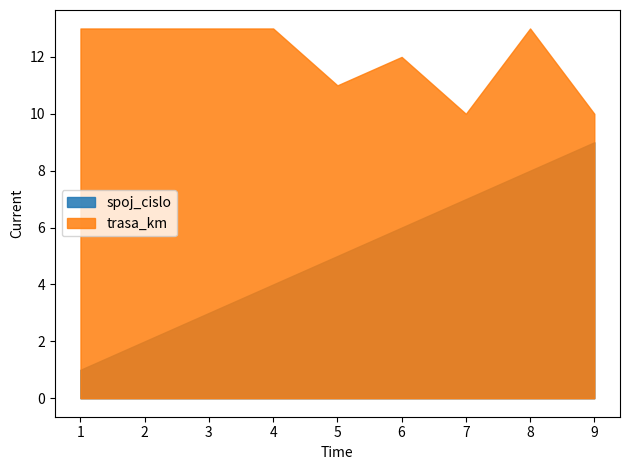

At which category is the sum across all series the highest?

8